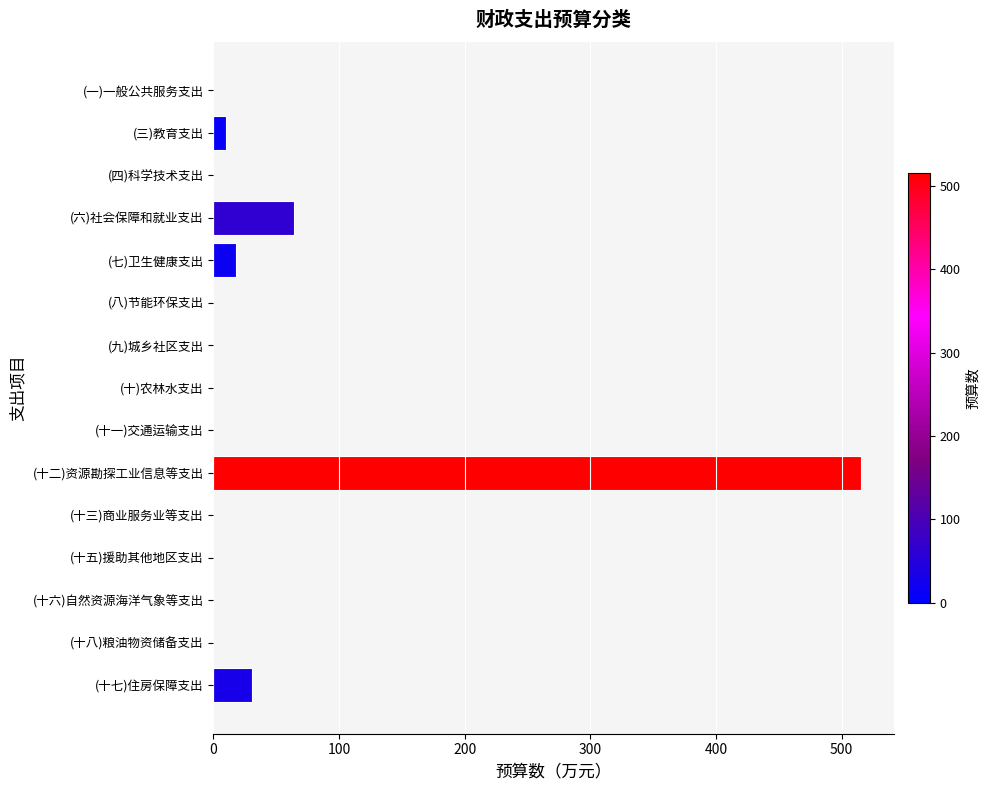

Which label corresponds to the largest value in the chart?

(十二)资源勘探工业信息等支出